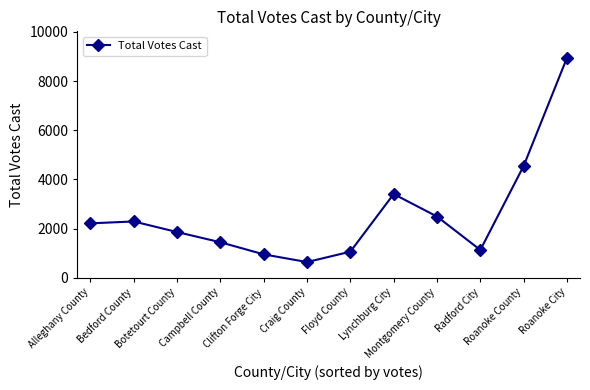

What is the sum of all values?

30982